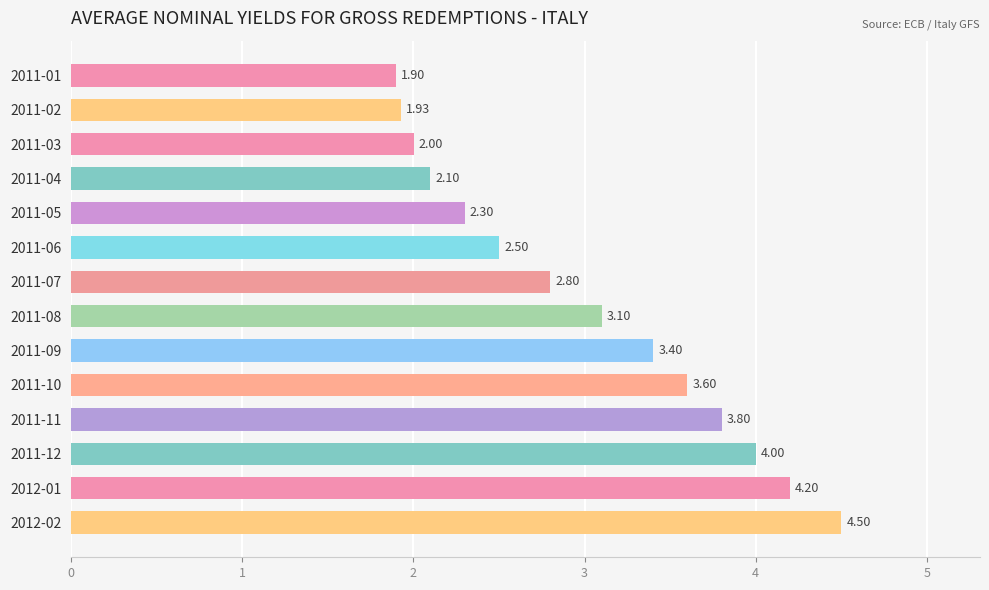

Where is the data nearest to the value 3?

2011-08